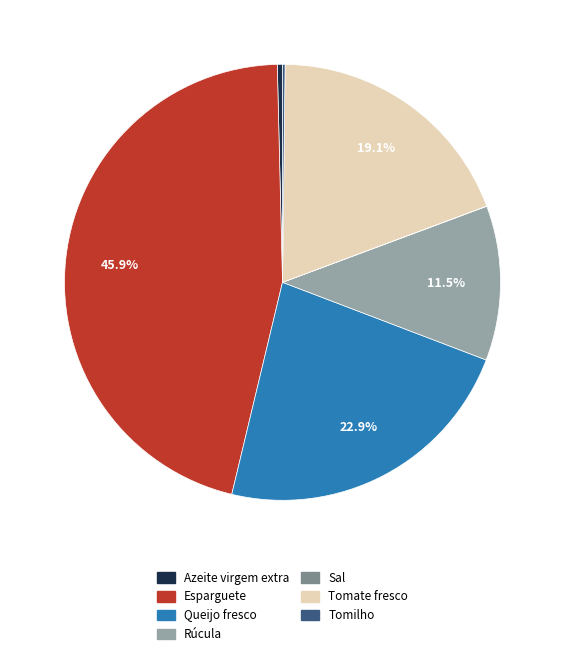

Is there a majority slice in this chart?

No